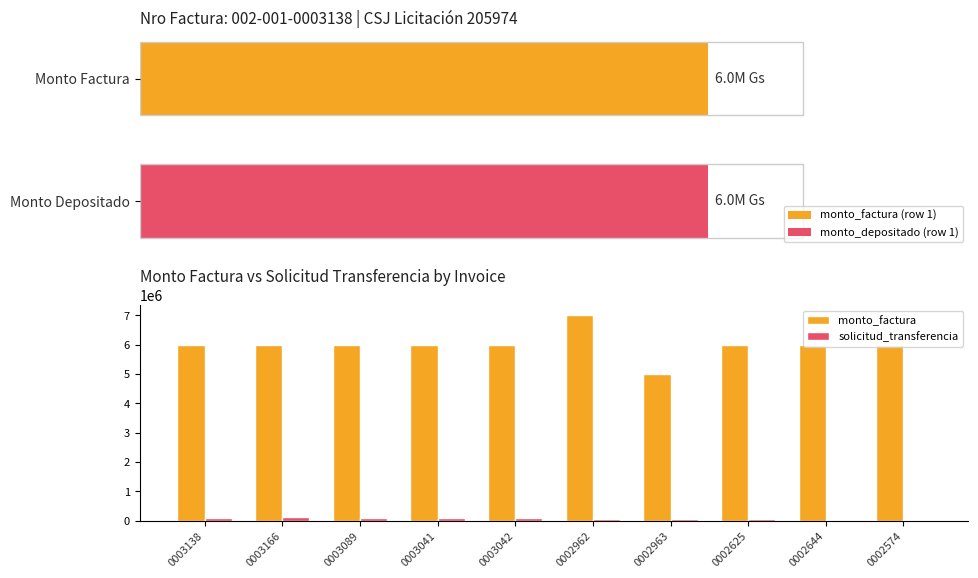

What is the value of the monto_factura bar at the 7th from the left?

5000000